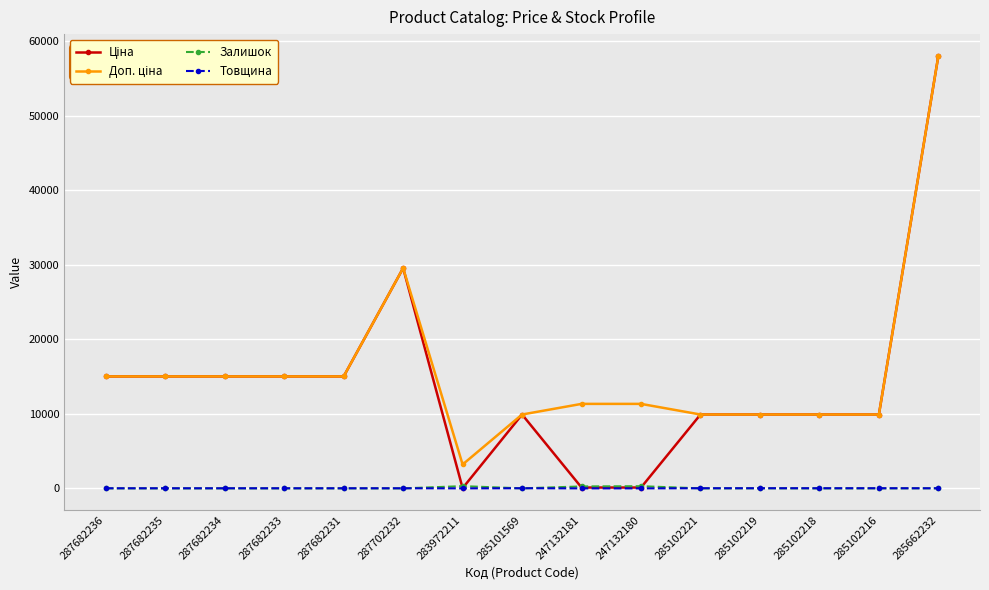

Which label corresponds to the largest value in the chart?

285662232